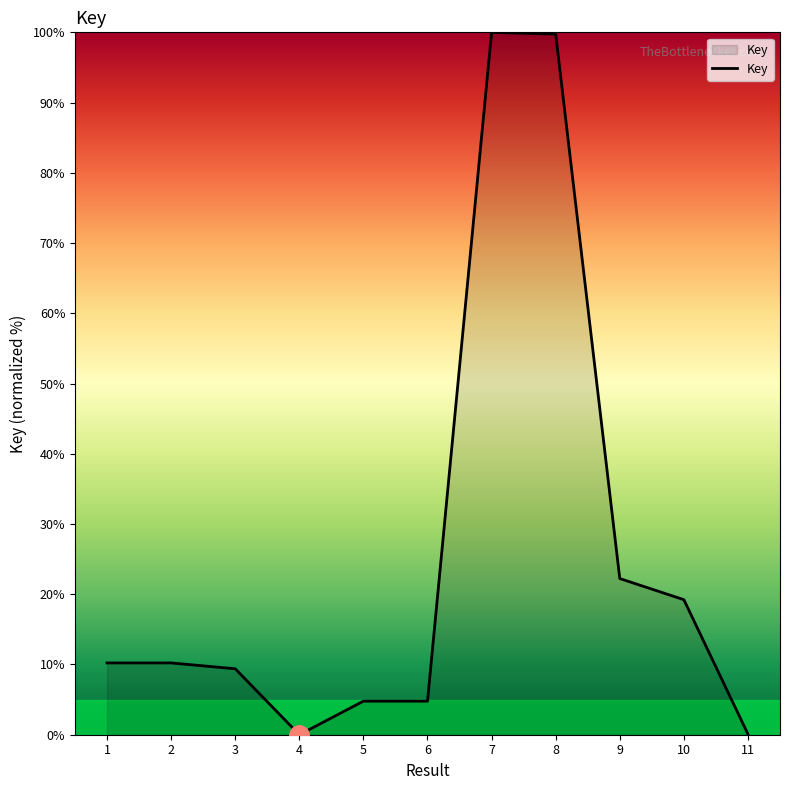

What is the change in value from 2 to 6?

-5.4